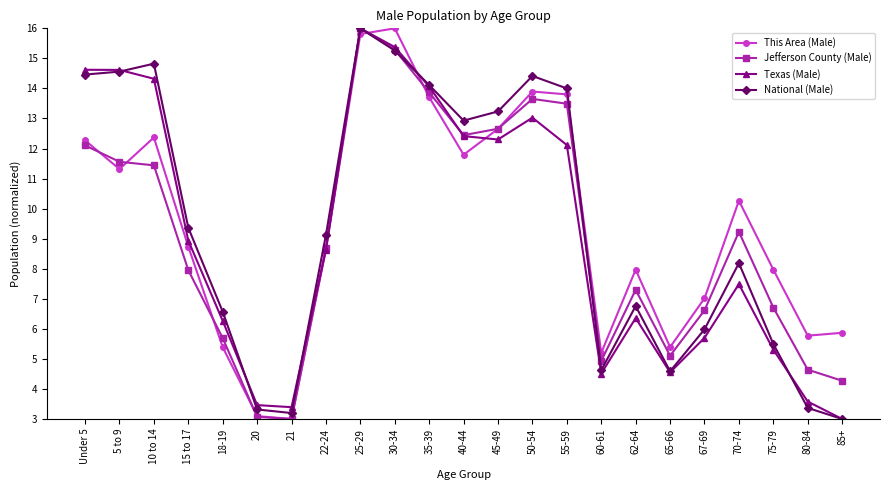

What is the smallest value displayed?

3.0